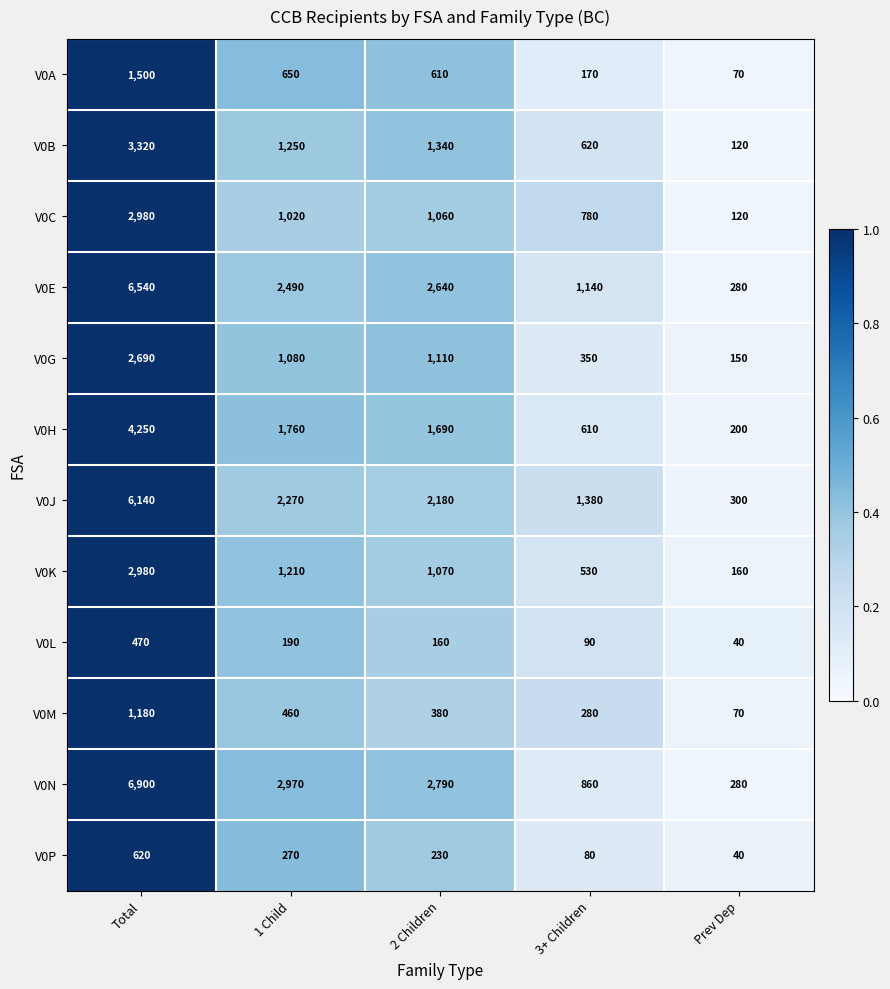

What is the maximum value shown in the chart?

6900